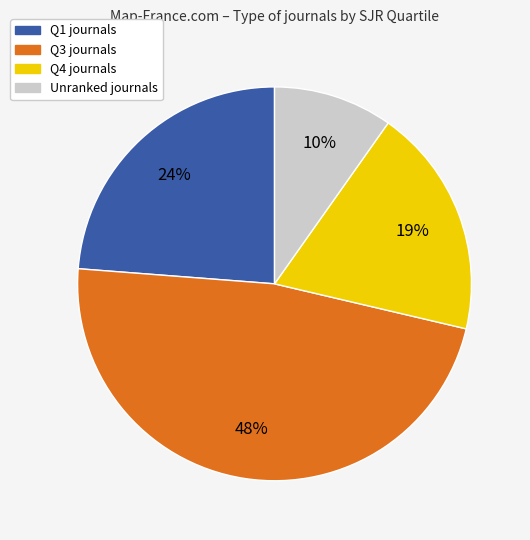

To the nearest percent, what is the difference between the largest and smallest slice percentages?

38%